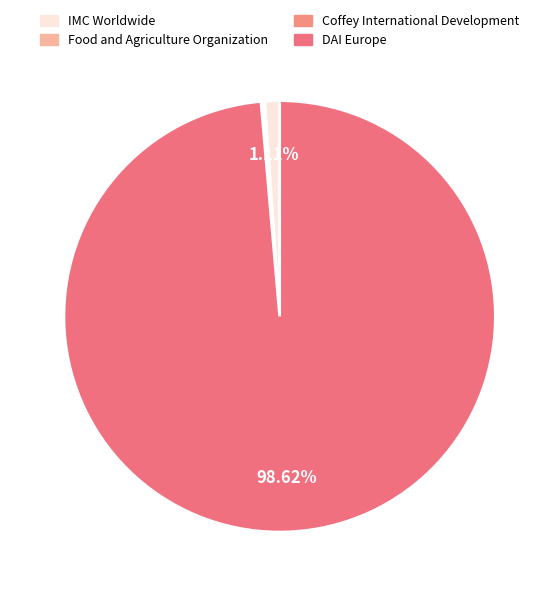

To the nearest percent, what is the average slice percentage?

25%